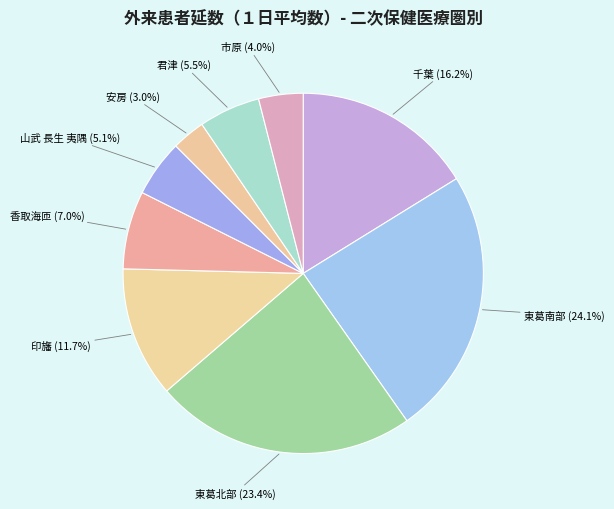

Count the number of slices in the pie.

9